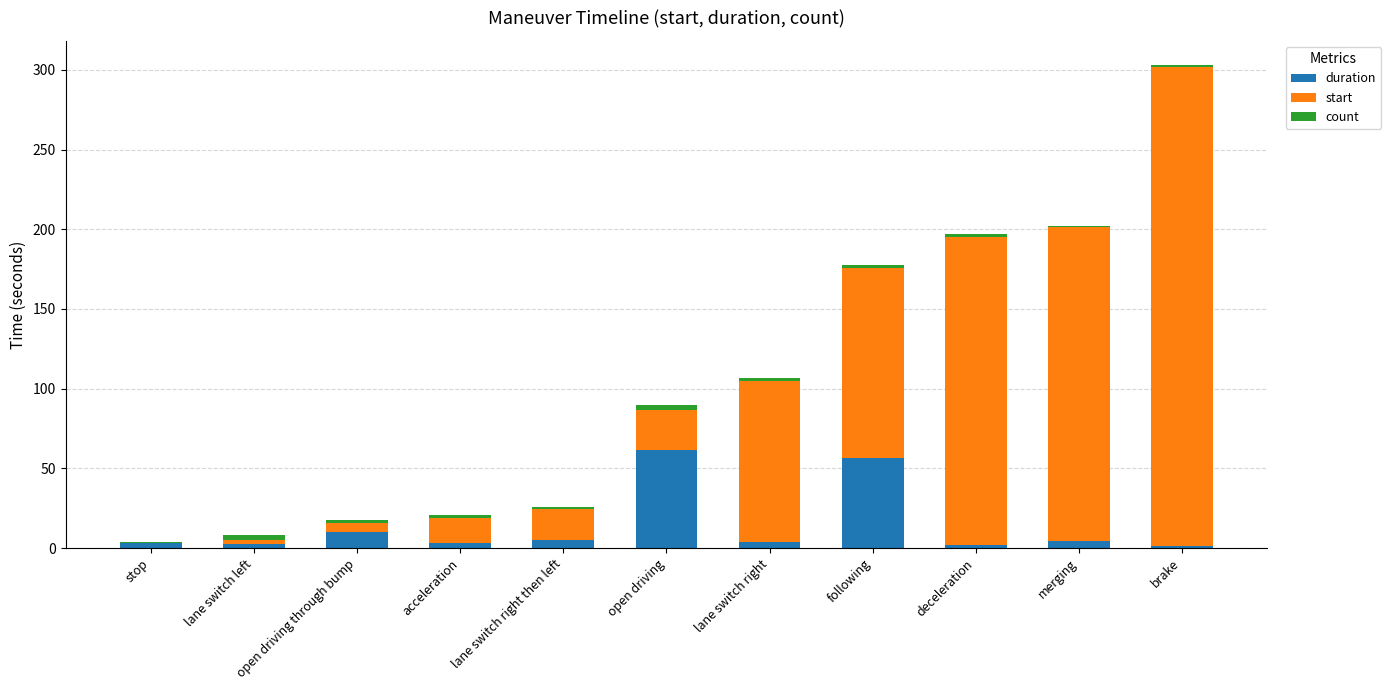

What is the sum of all duration values?

154.3